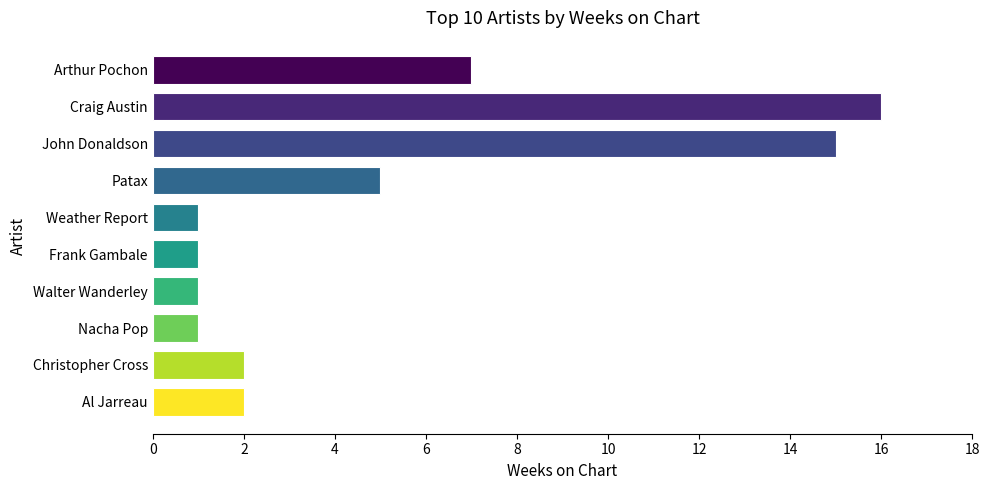

True or false: the data shows 2 at Christopher Cross.

True